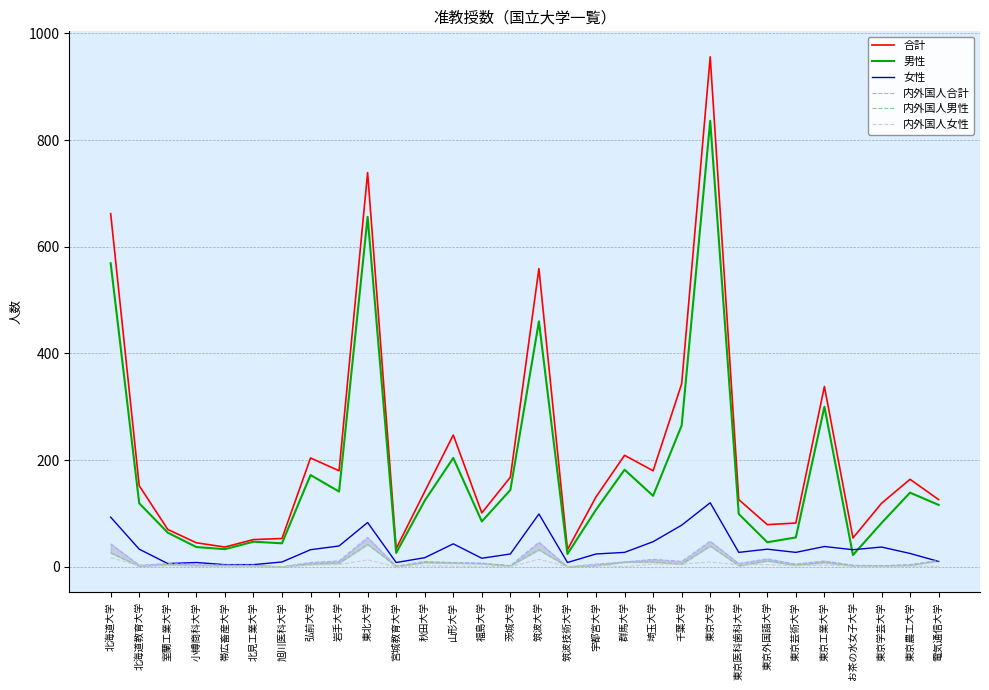

The 内外国人女性 series shows 2 at 秋田大学. True or false?

True